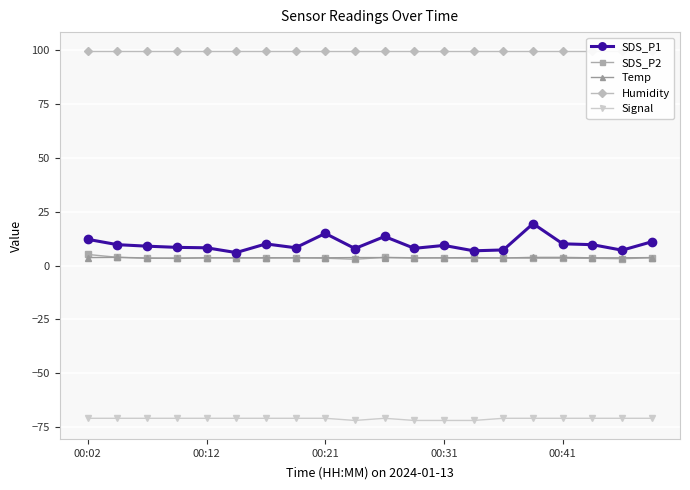

How many values in the SDS_P1 series are below 9?

9